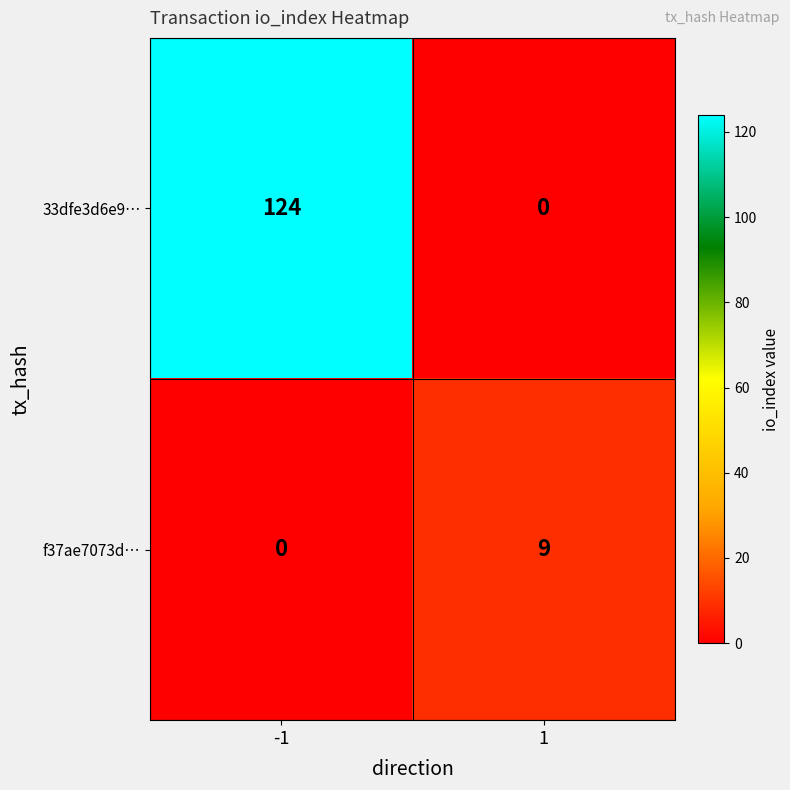

Reading left to right, transcribe all the data shown in this chart.

33dfe3d6e9…: 124	0
f37ae7073d…: 0	9